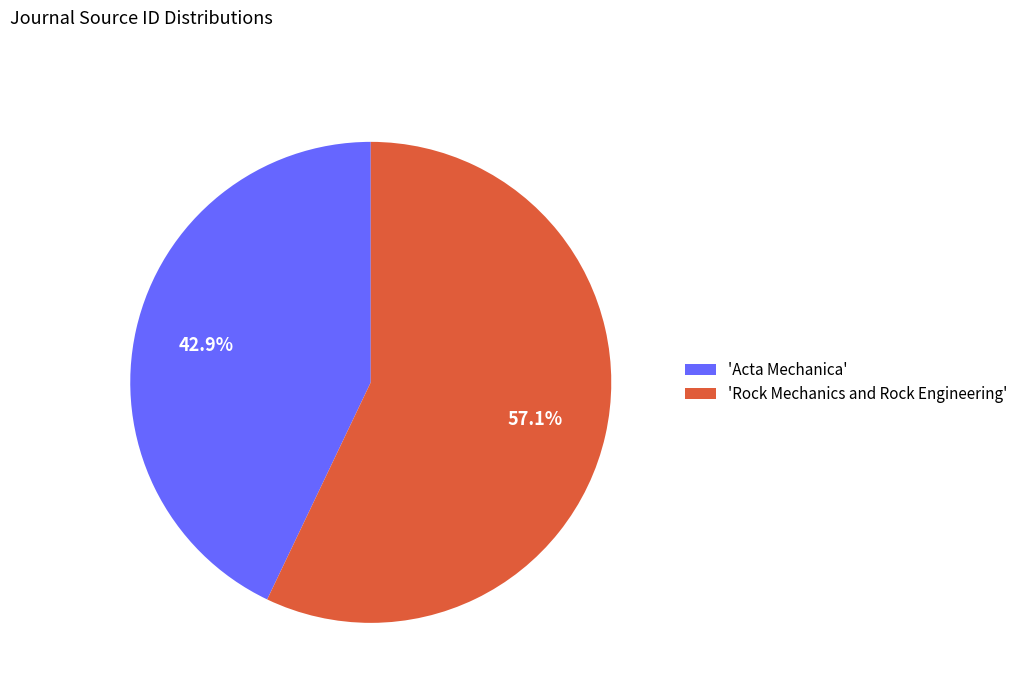

Does 'Acta Mechanica' account for over 50% of the chart?

No